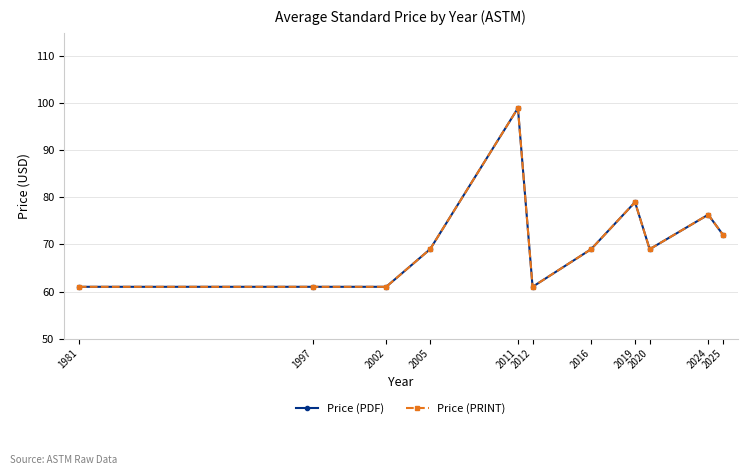

The Price (PRINT) series shows 79.0 at 2019. True or false?

True